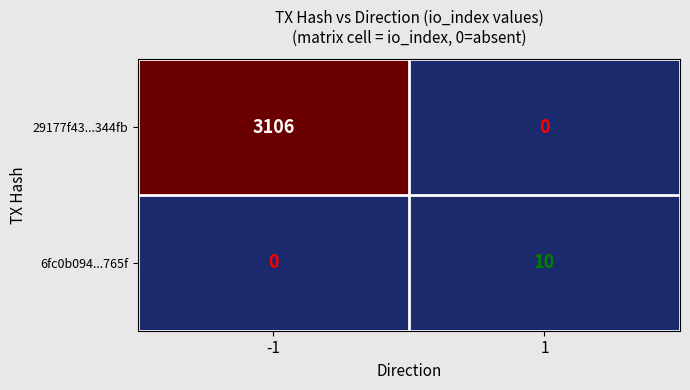

What is the difference between the highest and lowest values at 1?

10